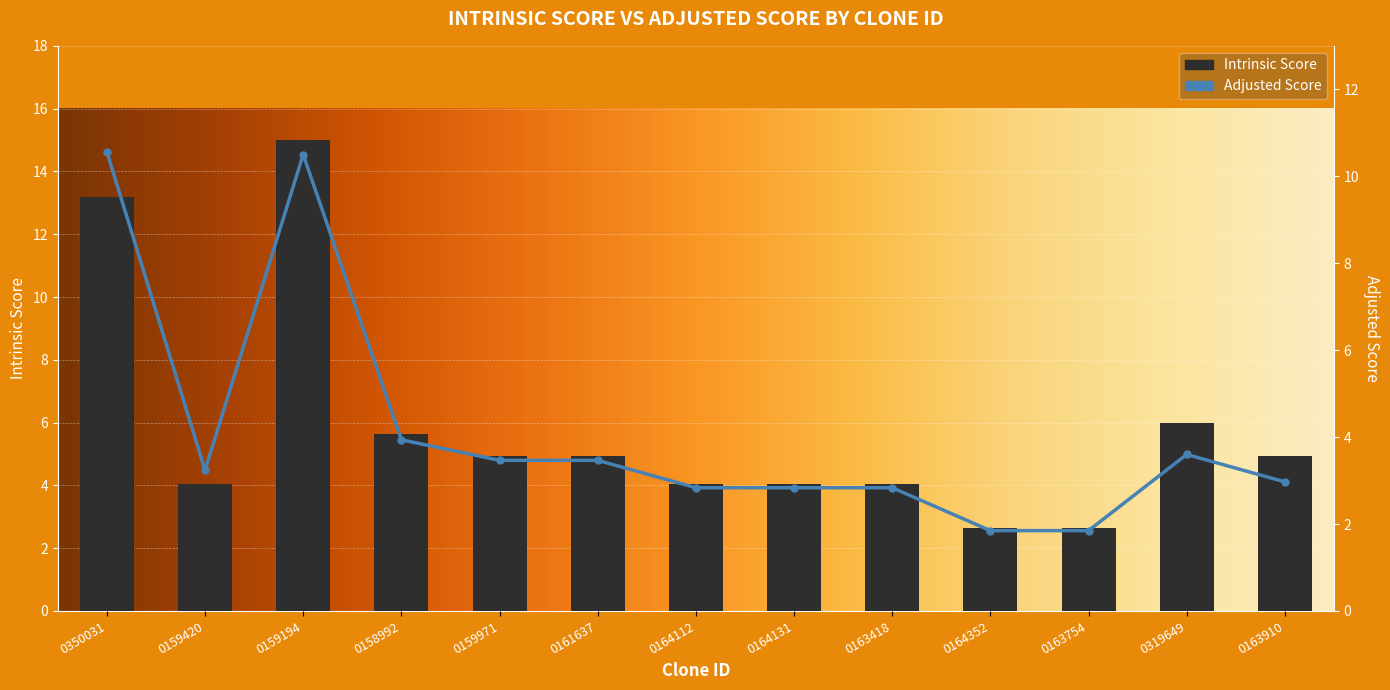

List the labels in order of Intrinsic Score value, smallest first.

0164352, 0163754, 0159420, 0164112, 0164131, 0163418, 0159971, 0161637, 0163910, 0158992, 0319649, 0350031, 0159194